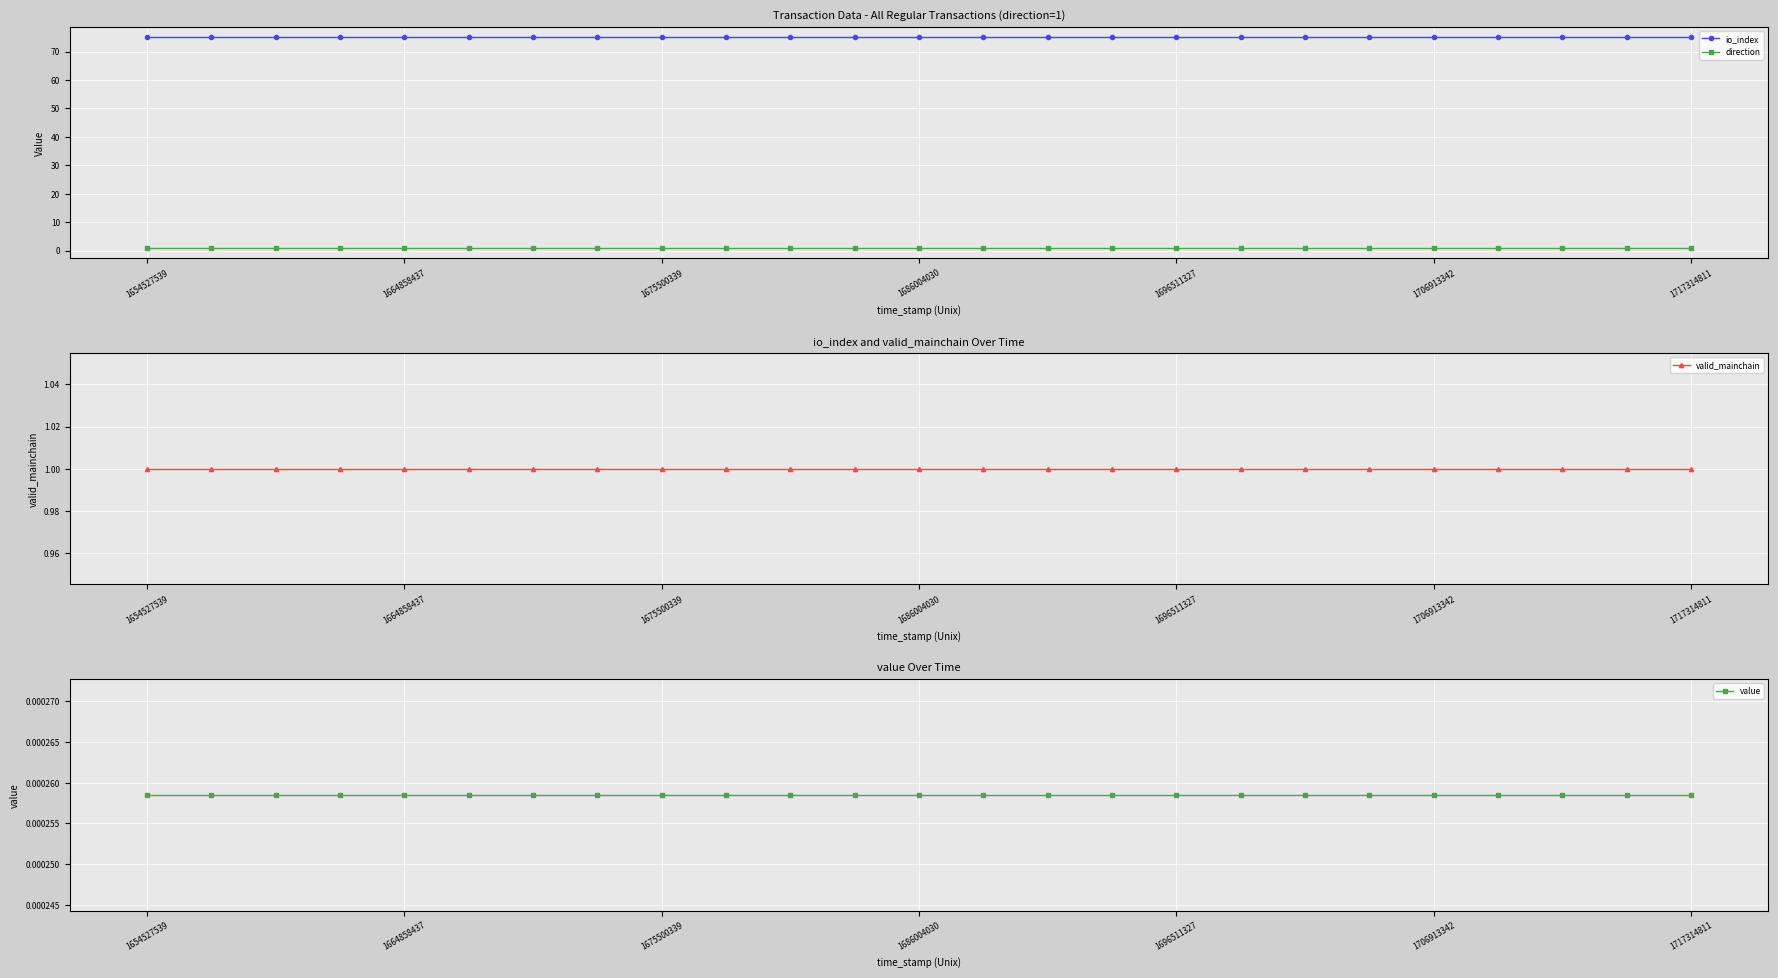

True or false: io_index and direction cross at least once.

False